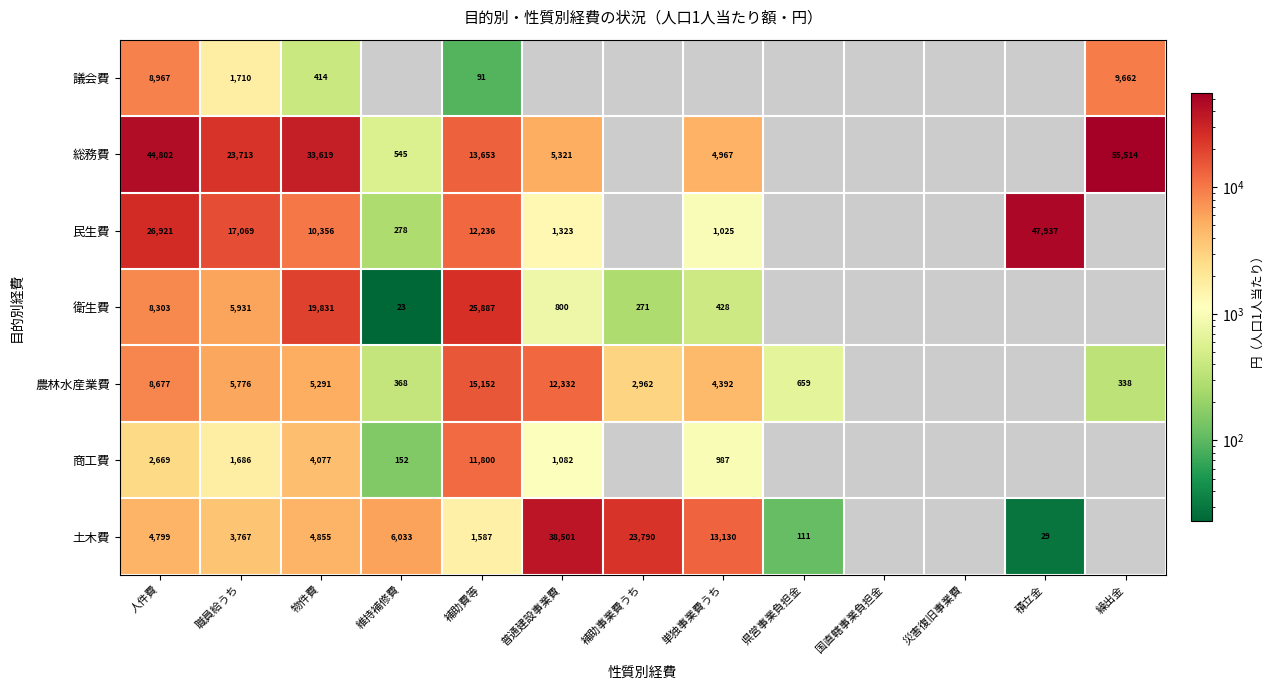

The value of 商工費 at 単独事業費うち is 550.6. True or false?

False